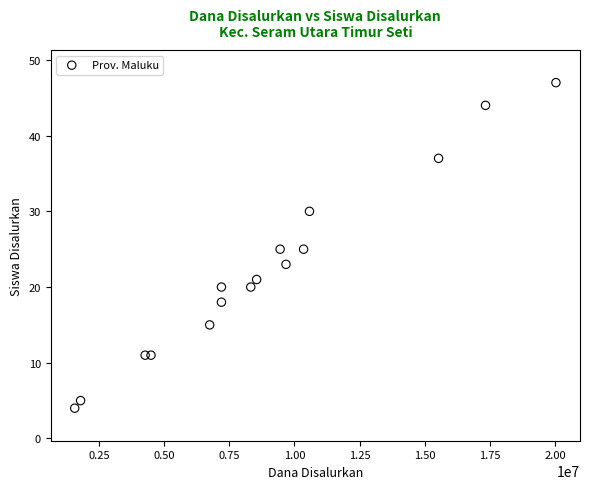

What is the range of Y values (max minus min)?

43